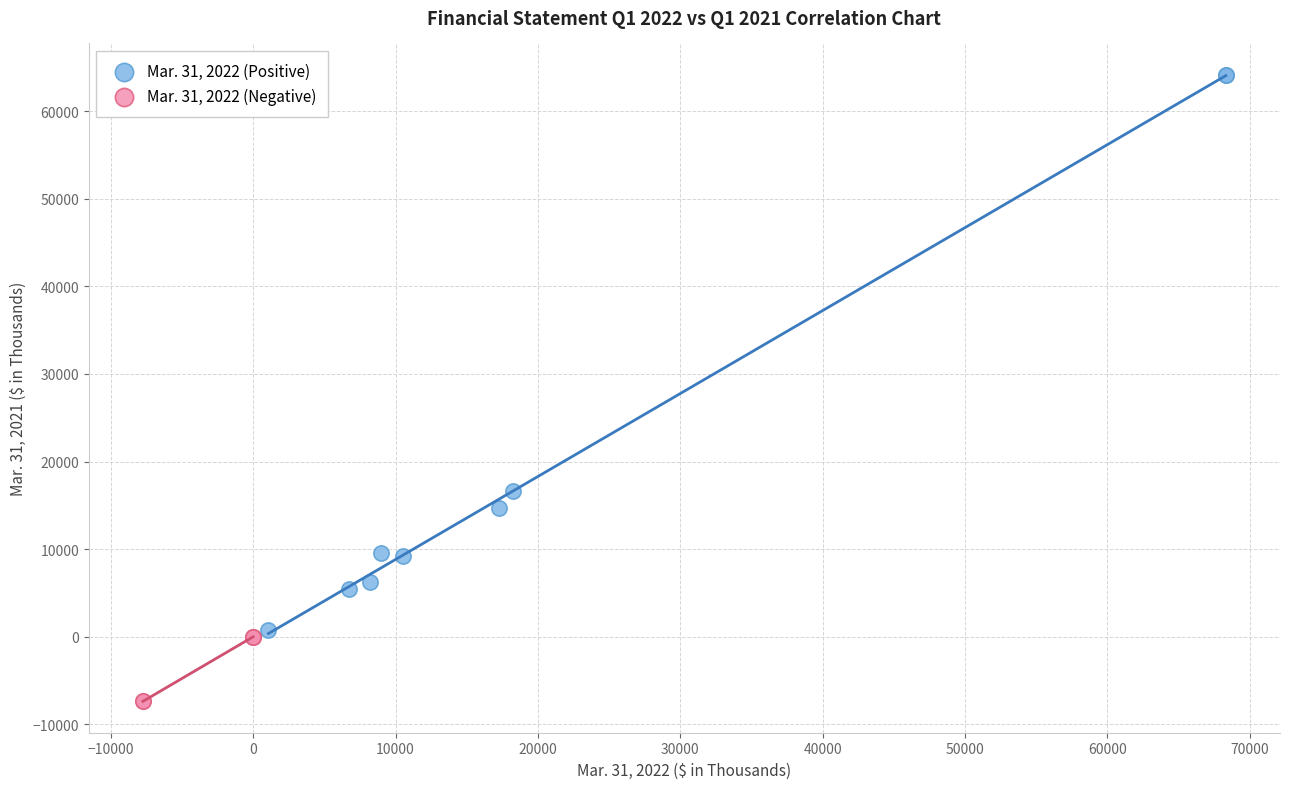

Which series reaches the minimum Y coordinate?

Mar. 31, 2022 (Negative)